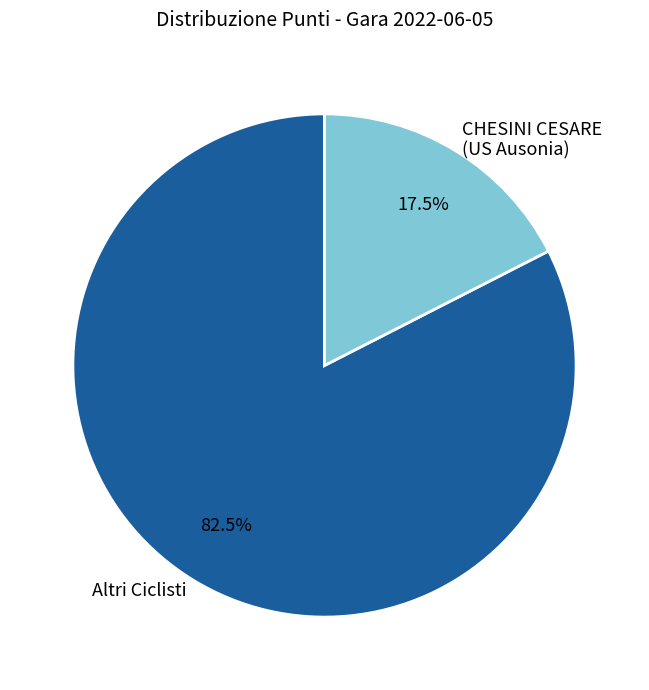

Is there a majority slice in this chart?

Yes